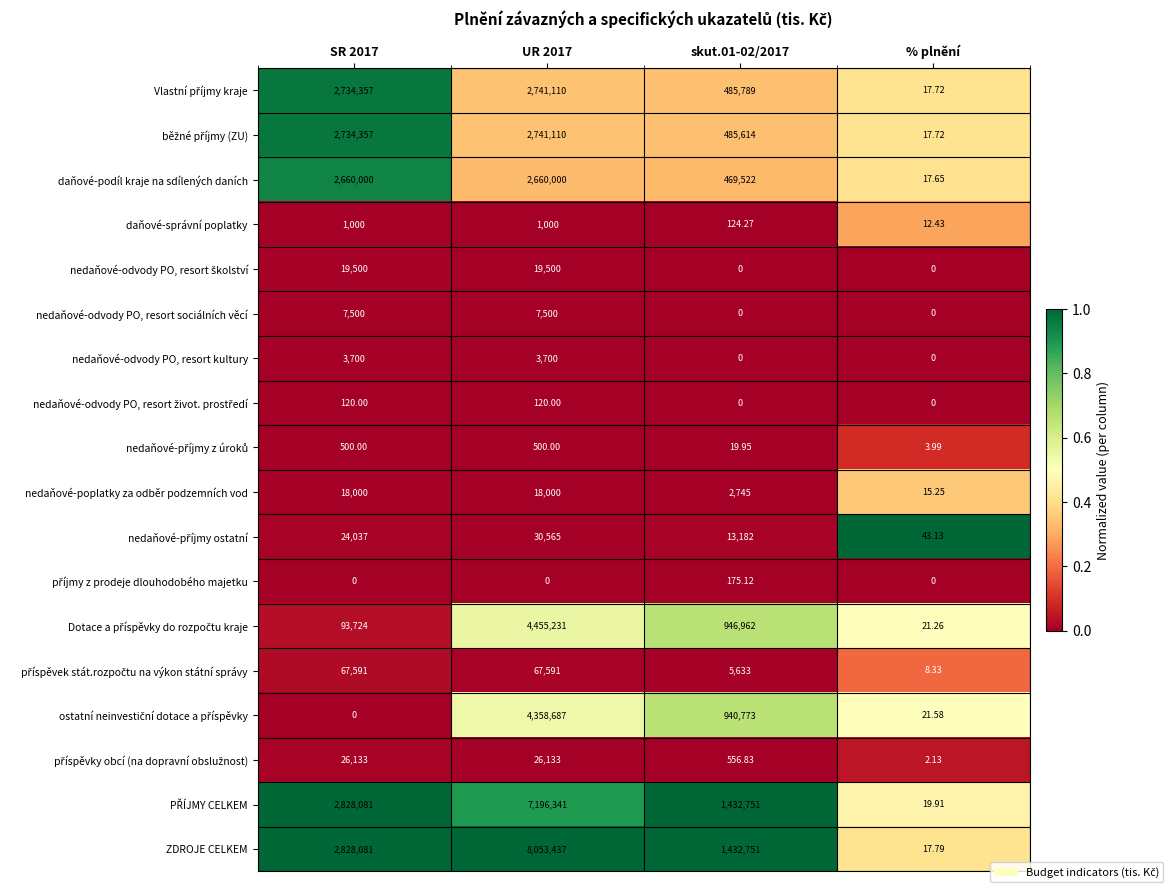

Which series has the largest range (max minus min)?

ZDROJE CELKEM